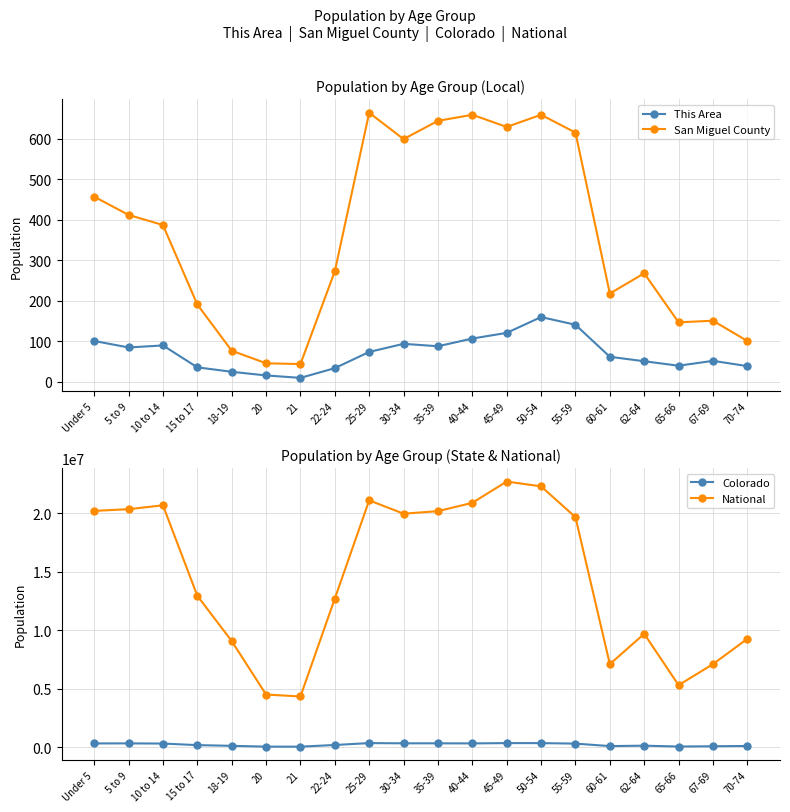

Is the value of National at 60-61 greater than the value of This Area at 21?

Yes